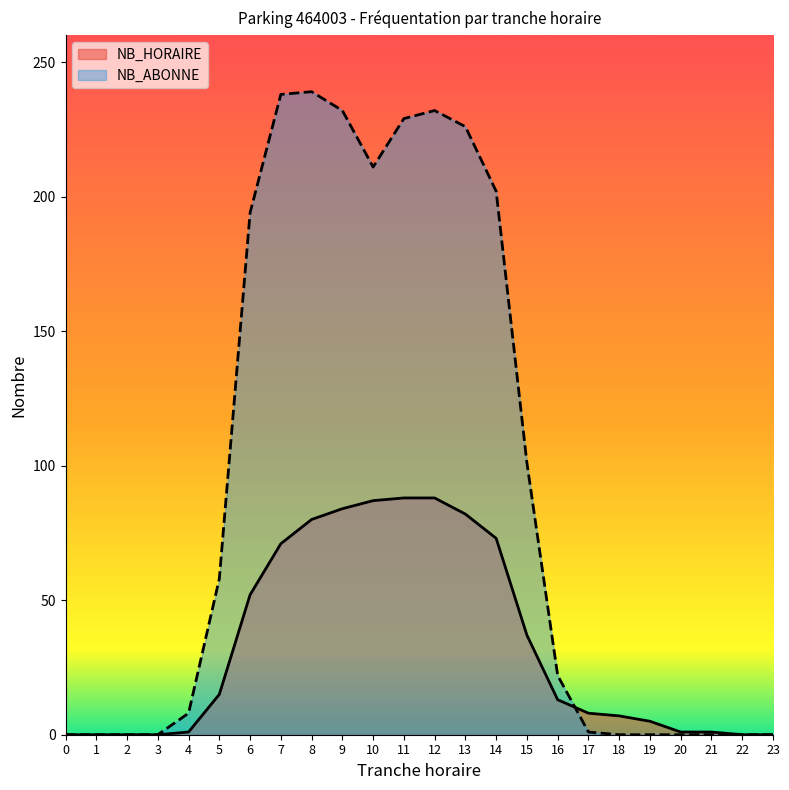

True or false: NB_ABONNE has a value of 202 at 14.

True